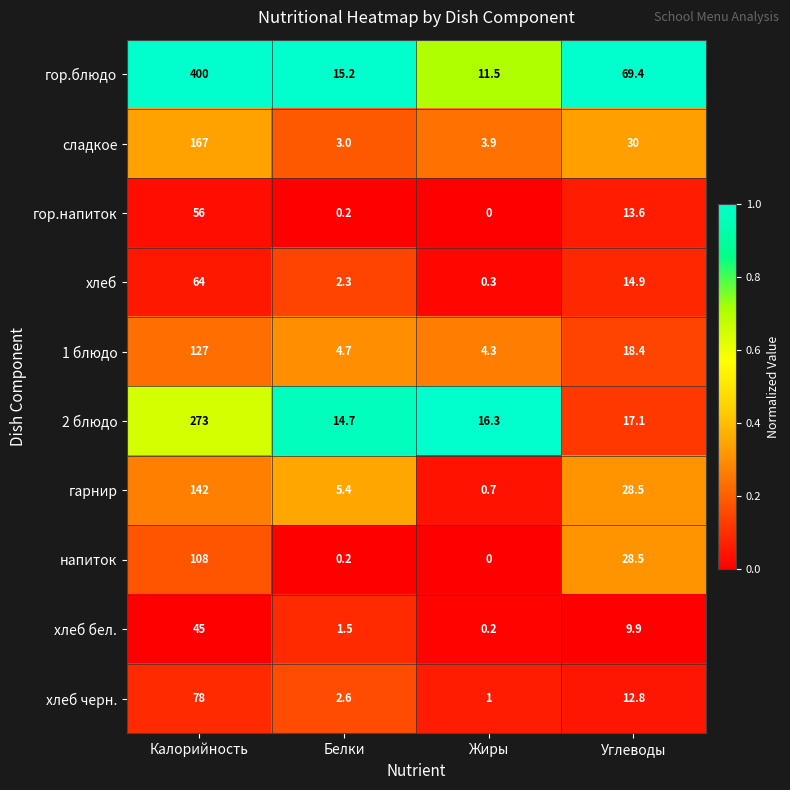

Is it true that хлеб бел. equals 16.4 at Углеводы?

False